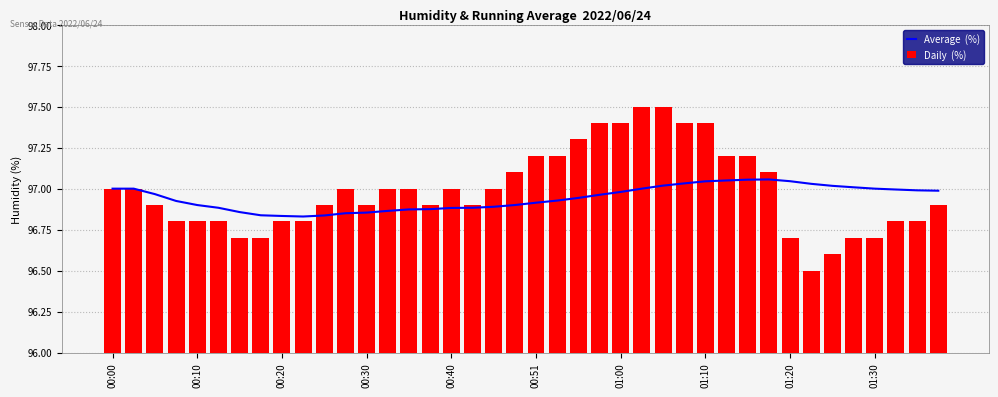

Is the value of Average  (%) at 27 greater than the value of Daily  (%) at 34?

Yes